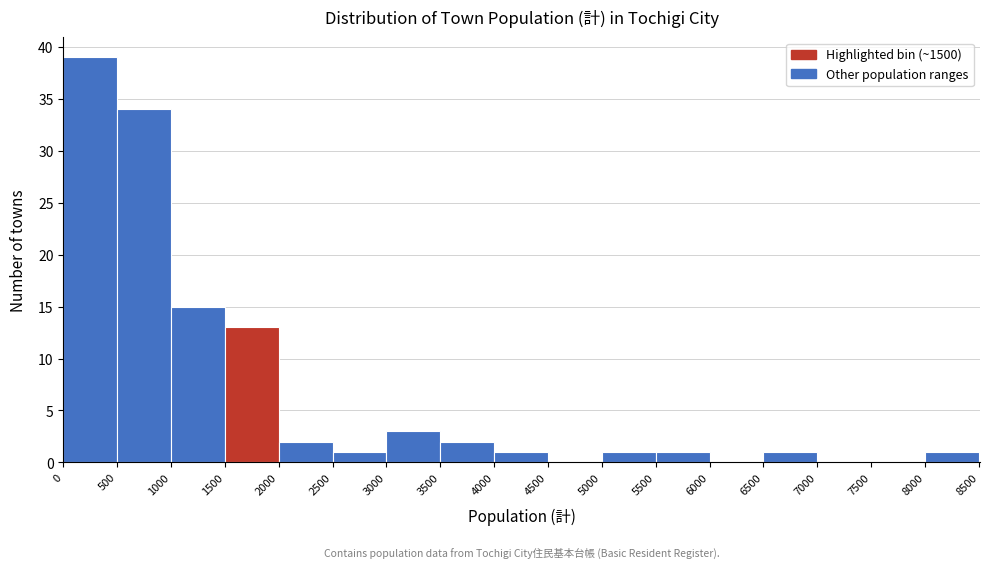

How tall is the bar that spans 0 to 500 on the x-axis? The values are not printed on the chart, so give them approximately, as read against the axis.

39